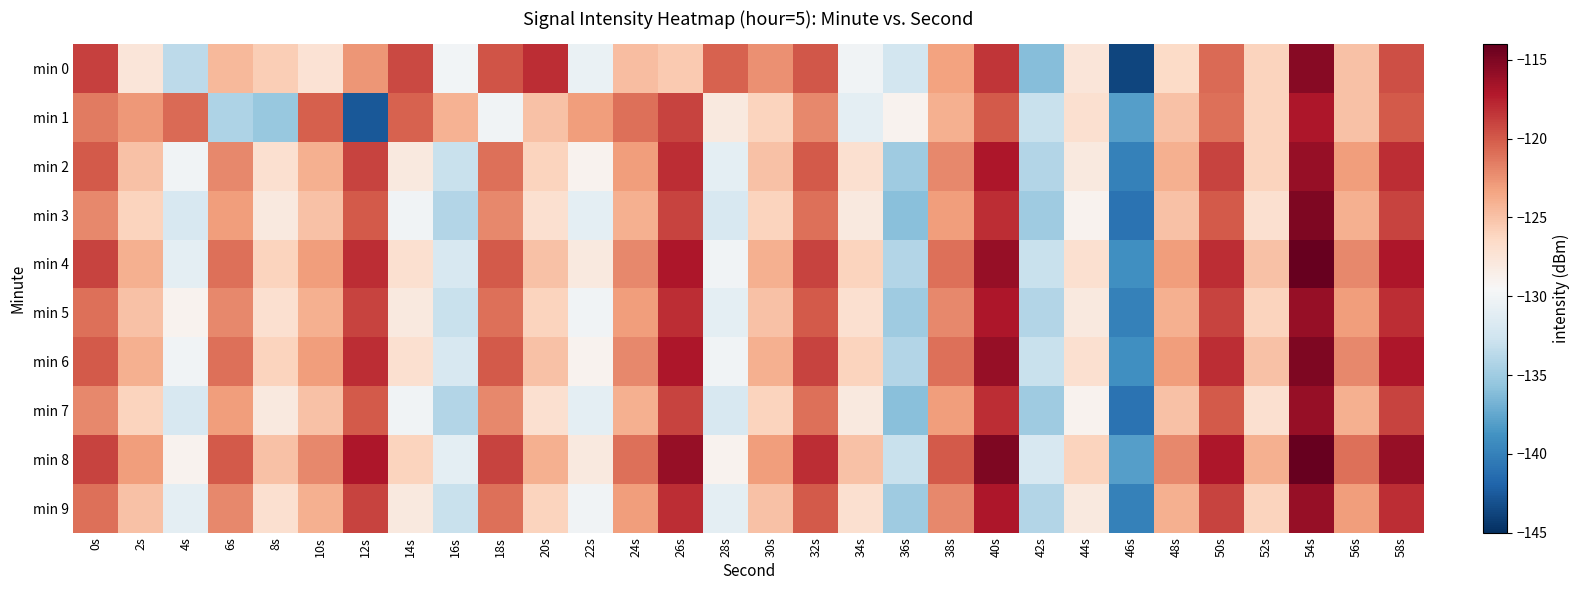

Which series has the largest range (max minus min)?

min 0